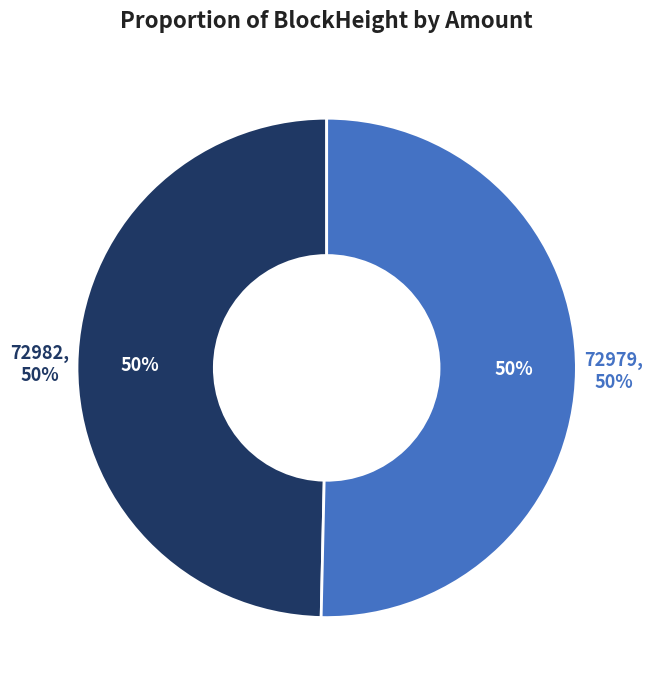

True or false: 72982 accounts for 8% of the total.

False